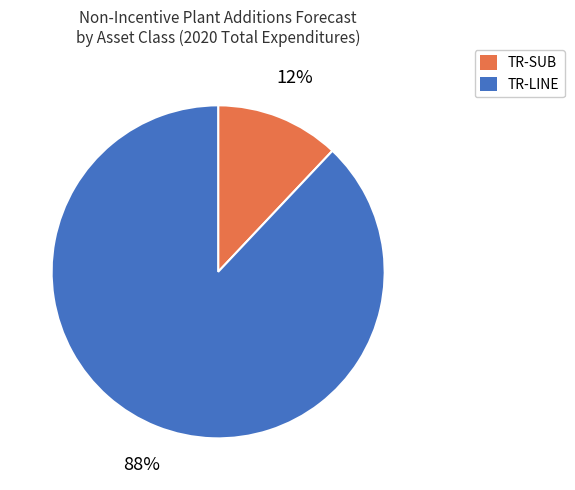

Rank the categories by value from highest to lowest.

TR-LINE, TR-SUB